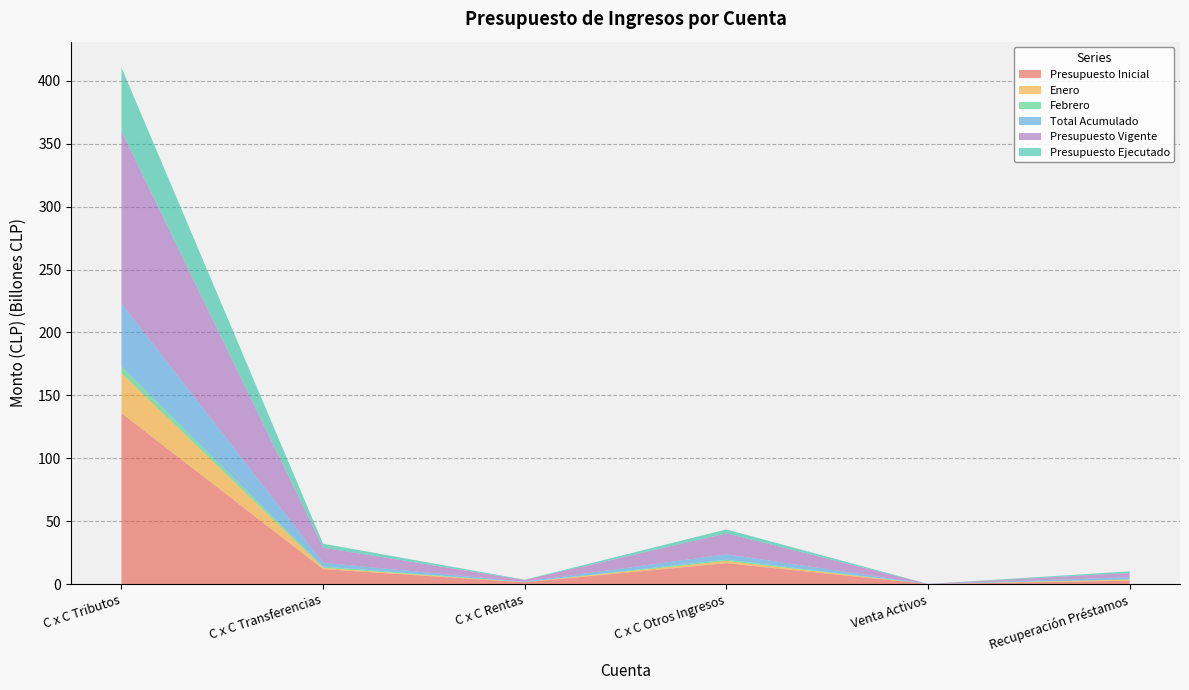

Reading left to right, list all the values displayed in this chart.

Presupuesto Inicial: 135858174000	11880000000	1420000000	16623826000	58000000	2682000000
Enero: 31673076000	1066653000	70877000	1782567000	1957000	817161000
Febrero: 5341255000	990000000	85069000	1017243000	9498000	331939000
Total Acumulado: 50125312000	3046653000	272619000	4279208000	32580000	1612811000
Presupuesto Vigente: 136893293000	11956653000	1420000000	16623826000	58000000	3396286000
Presupuesto Ejecutado: 50717070395	3140266080	230645791	3136212449	1145000	1302322199